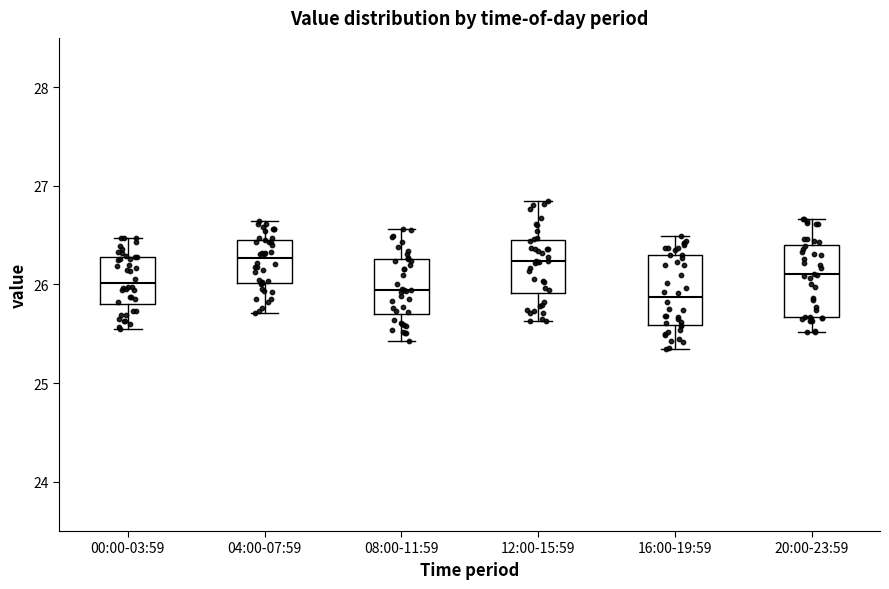

Where does the upper whisker of the box for 16:00-19:59 end on the y-axis? The values are not printed on the chart, so give them approximately, as read against the axis.

26.5